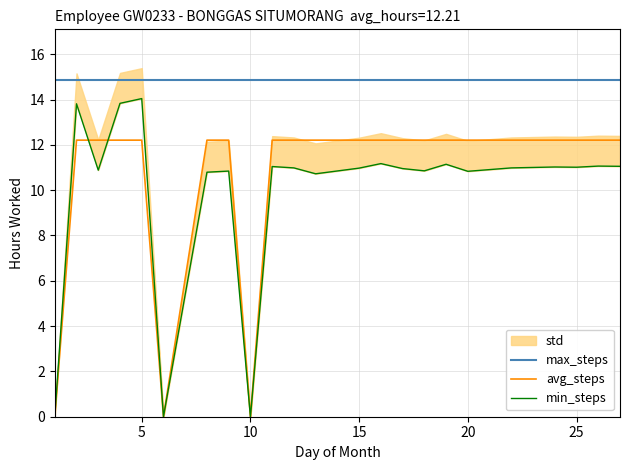

True or false: max_steps has a value of 8.4 at 25.

False